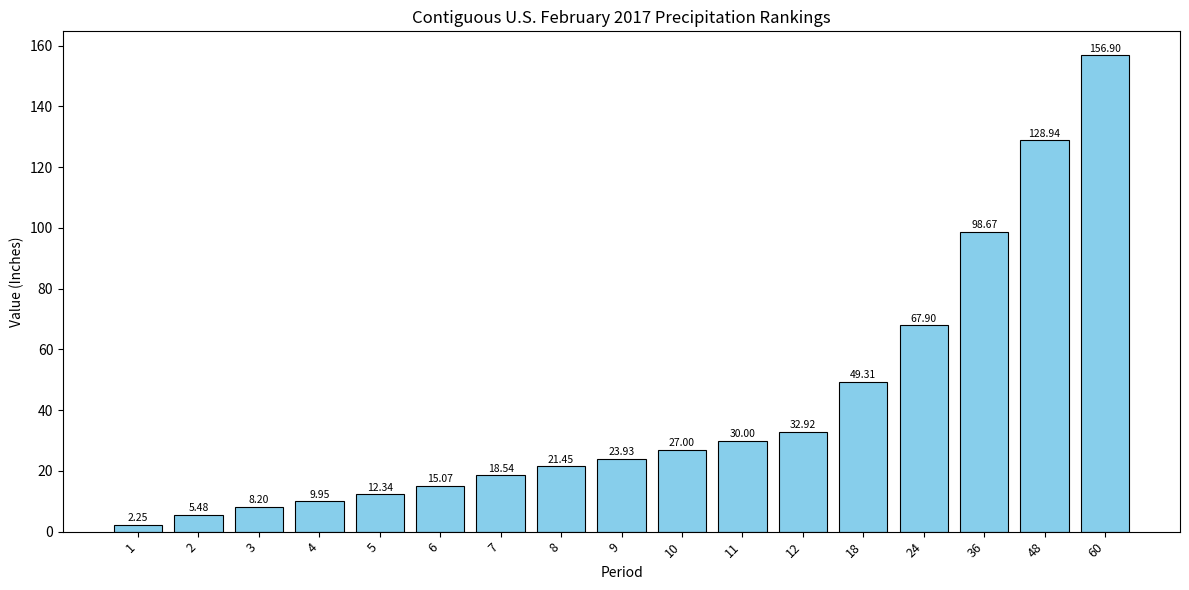

Which label corresponds to the smallest value in the chart?

1